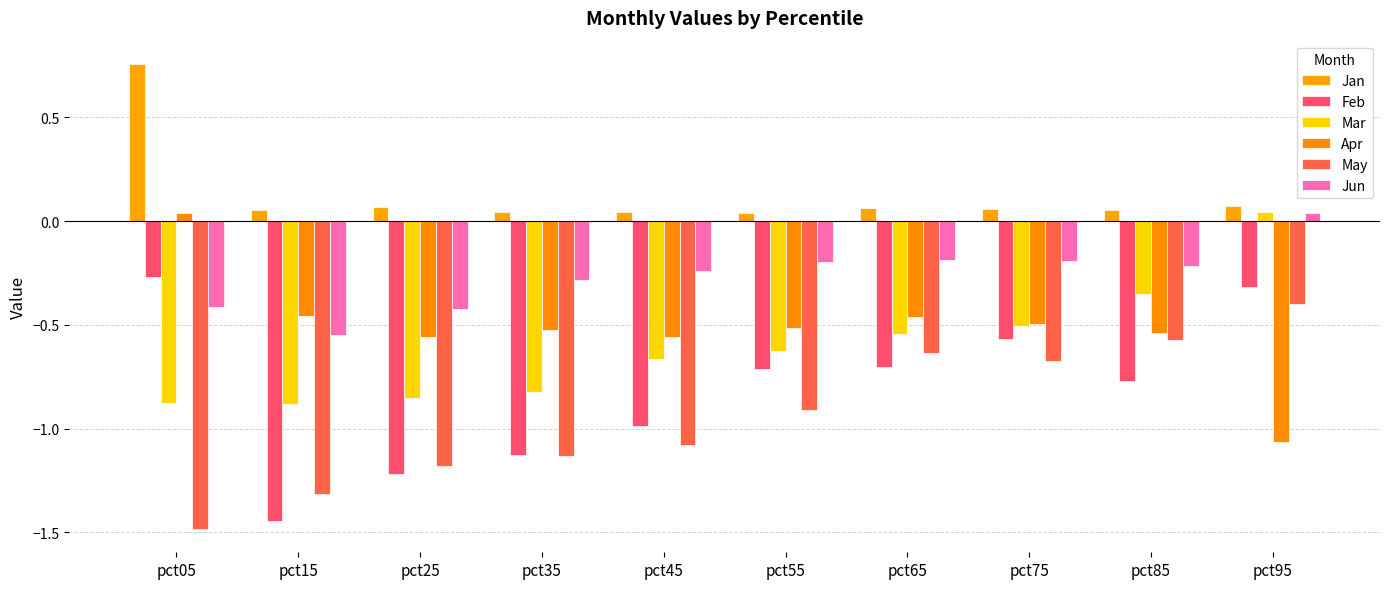

At which label does Jun reach its peak?

pct95